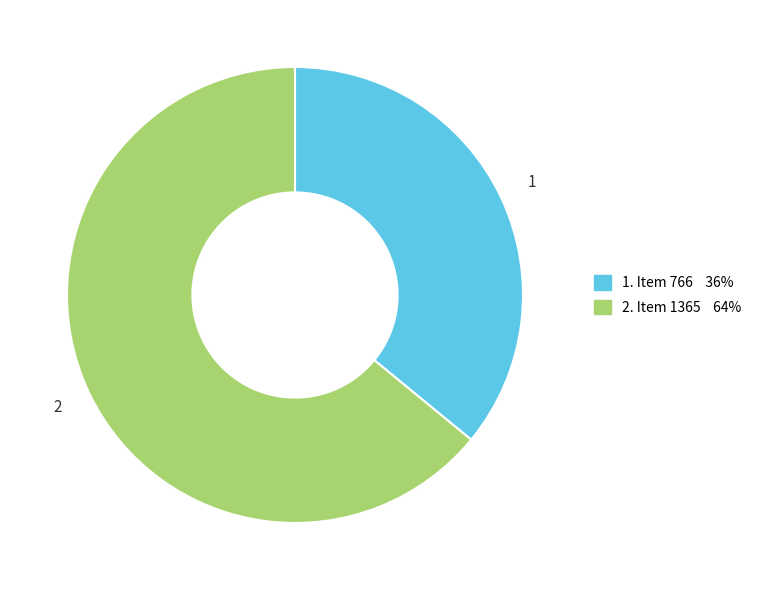

Between 1. Item 766 36% and 2. Item 1365 64%, which is larger?

2. Item 1365 64%